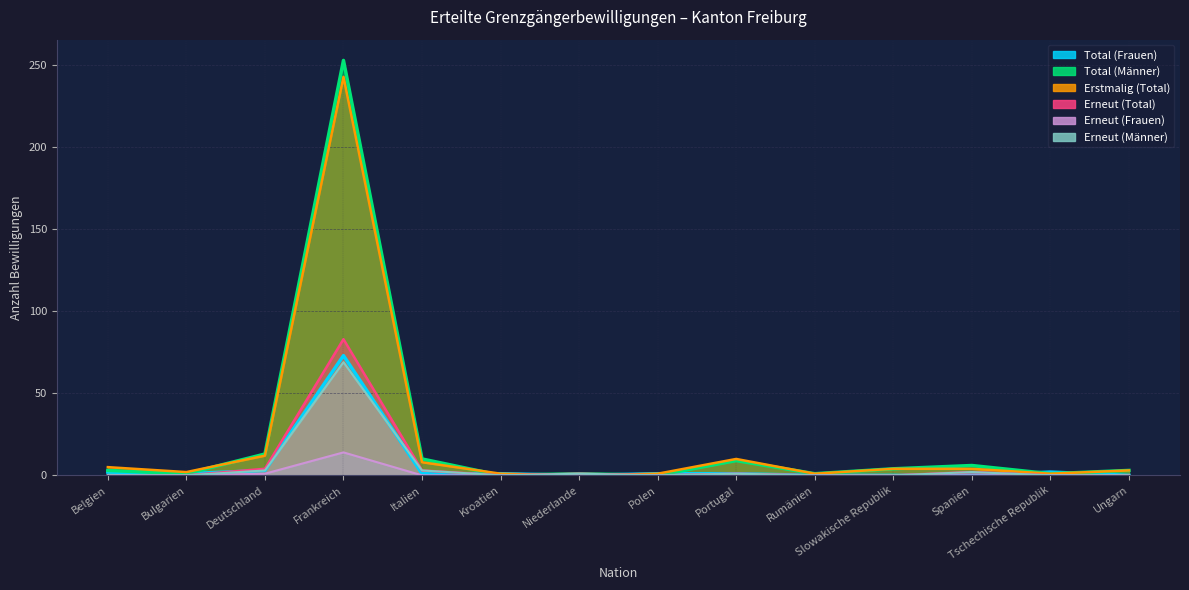

Reading right to left, extract all data points from this chart.

Total (Frauen): 0	2	0	0	0	1	1	0	1	1	73	3	1	2
Total (Männer): 3	1	6	4	1	9	0	1	0	10	253	13	1	3
Erstmalig (Total): 3	1	4	4	1	10	1	0	1	8	243	12	2	5
Erneut (Total): 0	0	2	0	0	1	0	1	0	3	83	4	0	0
Erneut (Frauen): 0	0	0	0	0	0	0	0	0	0	14	1	0	0
Erneut (Männer): 0	0	2	0	0	1	0	1	0	3	69	3	0	0